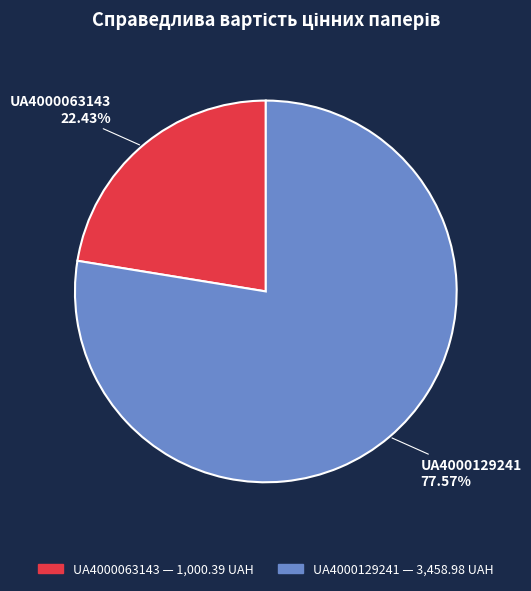

Does UA4000129241 represent more than half of the total?

Yes